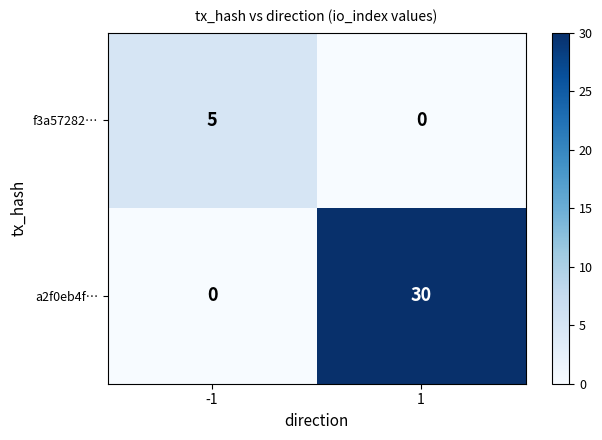

What is the sum of the a2f0eb4f… values at -1 and 1?

30